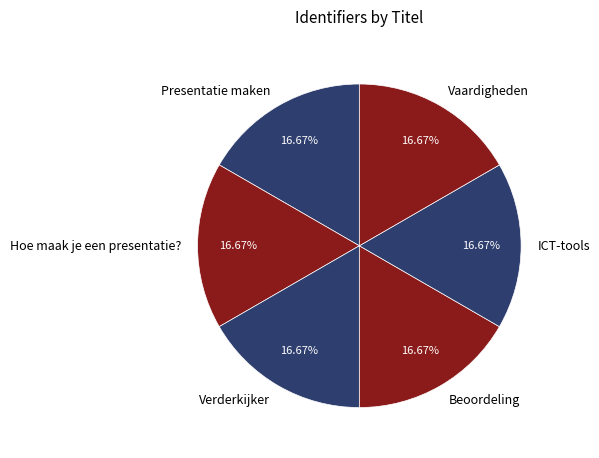

Does any single category account for the majority?

No